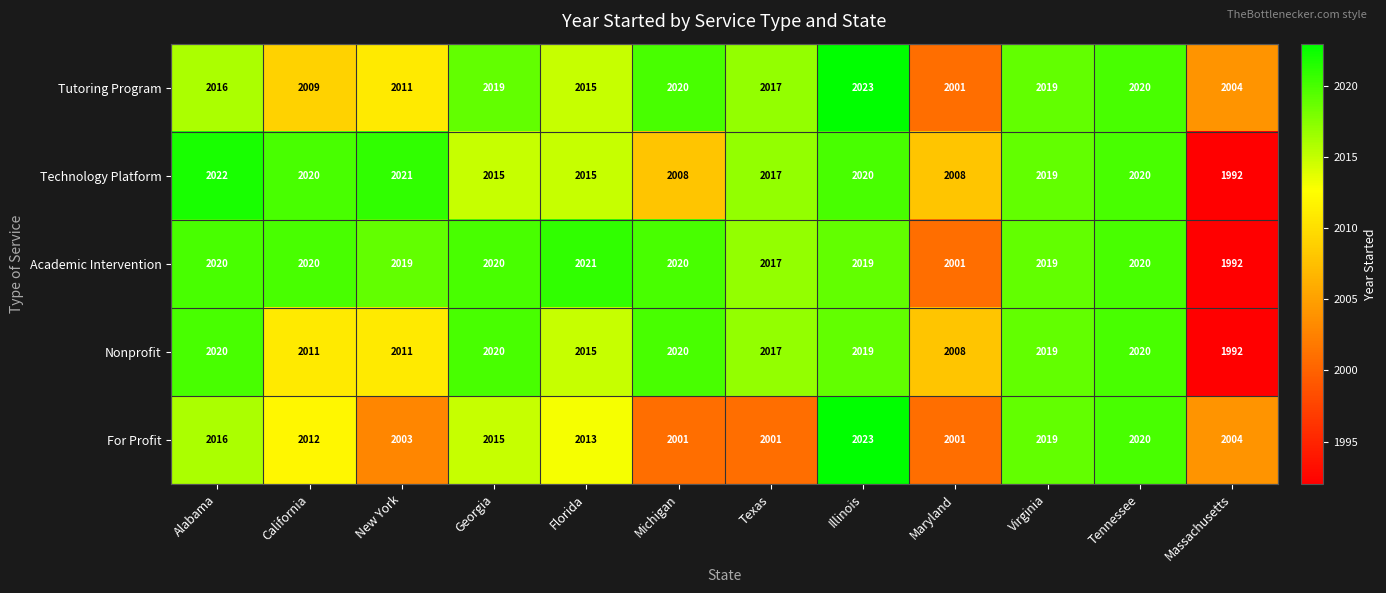

What is the approximate value of Tutoring Program at Texas?

2017